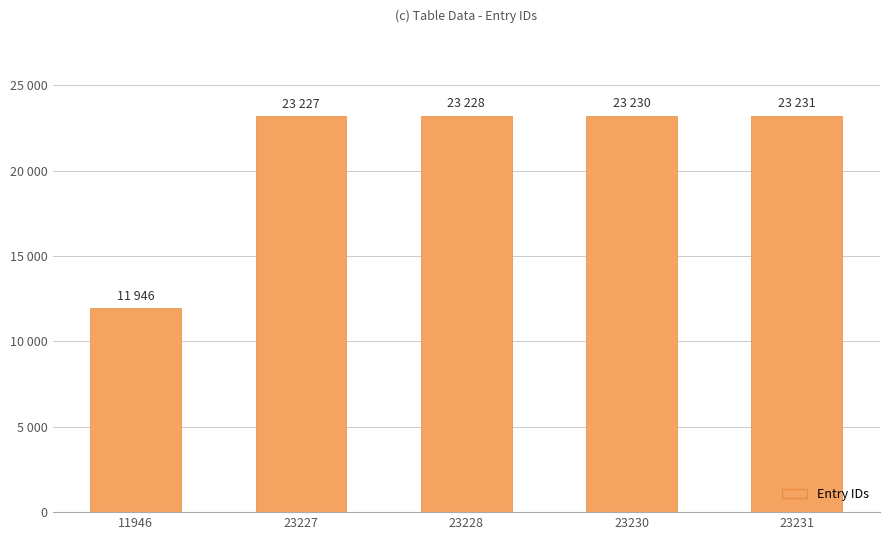

Does the chart contain any negative values?

No